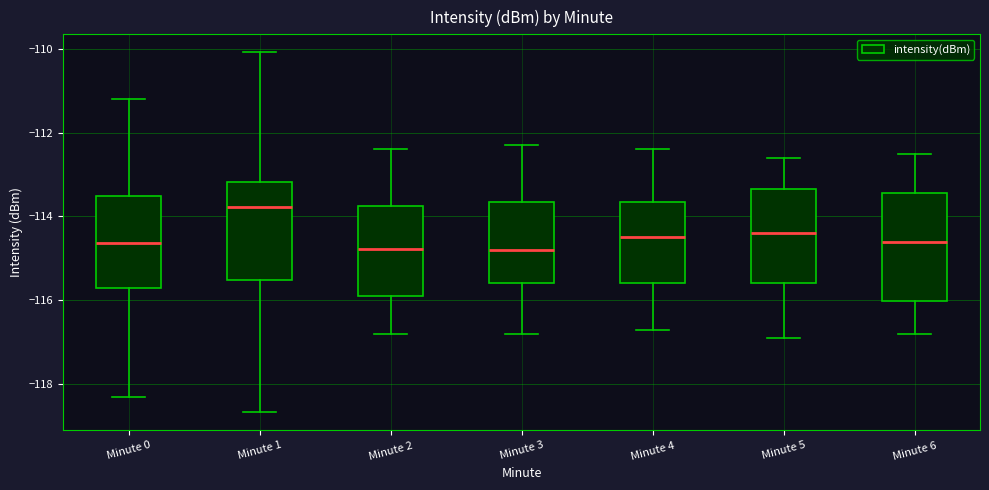

Reading left to right, transcribe this box plot: for each box, give where its median line is, the range the box spans, and where its two whiskers end, as read against the y-axis. The values are not printed on the chart, so give them approximately, as read against the axis.

Minute 0: median -114.6, box -115.8 to -113.6, whiskers -118.4 to -111.2
Minute 1: median -113.8, box -115.6 to -113.2, whiskers -118.6 to -110.0
Minute 2: median -114.8, box -116.0 to -113.8, whiskers -116.8 to -112.4
Minute 3: median -114.8, box -115.6 to -113.6, whiskers -116.8 to -112.2
Minute 4: median -114.4, box -115.6 to -113.6, whiskers -116.6 to -112.4
Minute 5: median -114.4, box -115.6 to -113.4, whiskers -116.8 to -112.6
Minute 6: median -114.6, box -116.0 to -113.4, whiskers -116.8 to -112.4